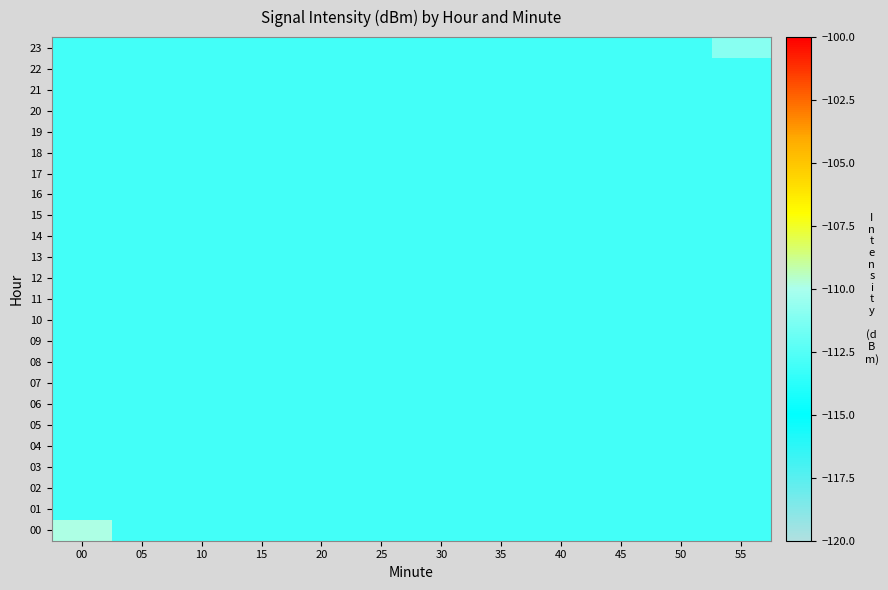

What is the difference between the highest and lowest values at 00?

3.1